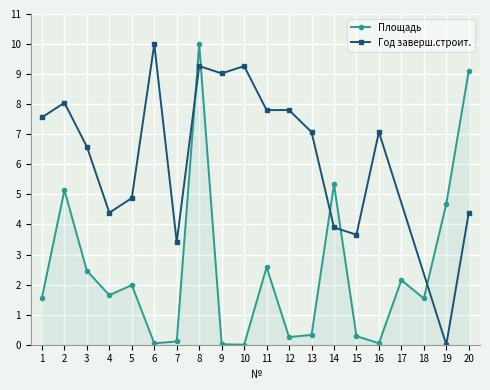

Reading right to left, list all the values displayed in this chart.

9.1	4.7	1.5	2.1	0.1	0.3	5.3	0.3	0.3	2.6	0.0	0.0	10.0	0.1	0.0	2.0	1.6	2.5	5.1	1.6